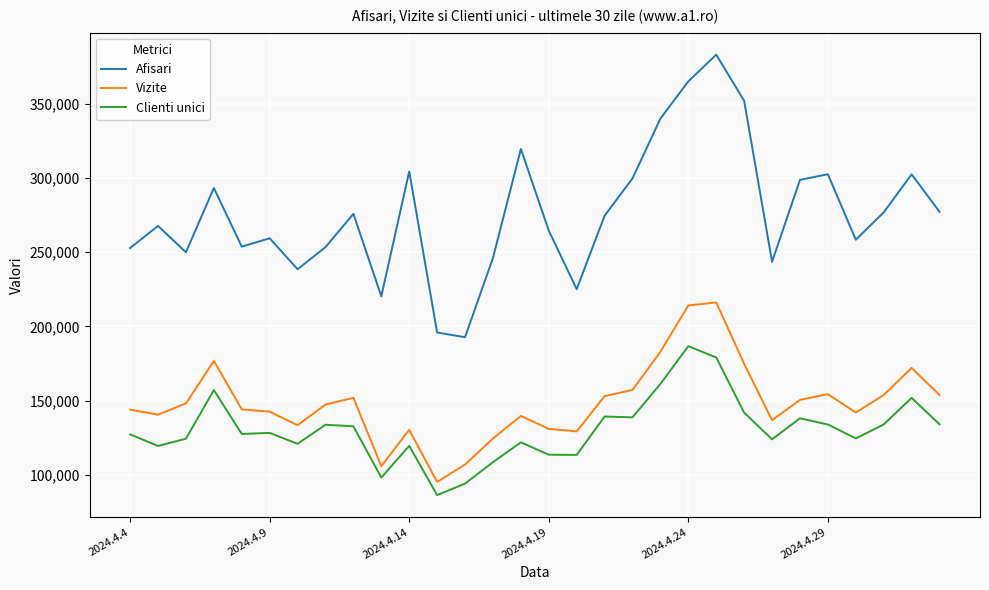

What is the difference between the maximum and minimum values in the Vizite series?

120984